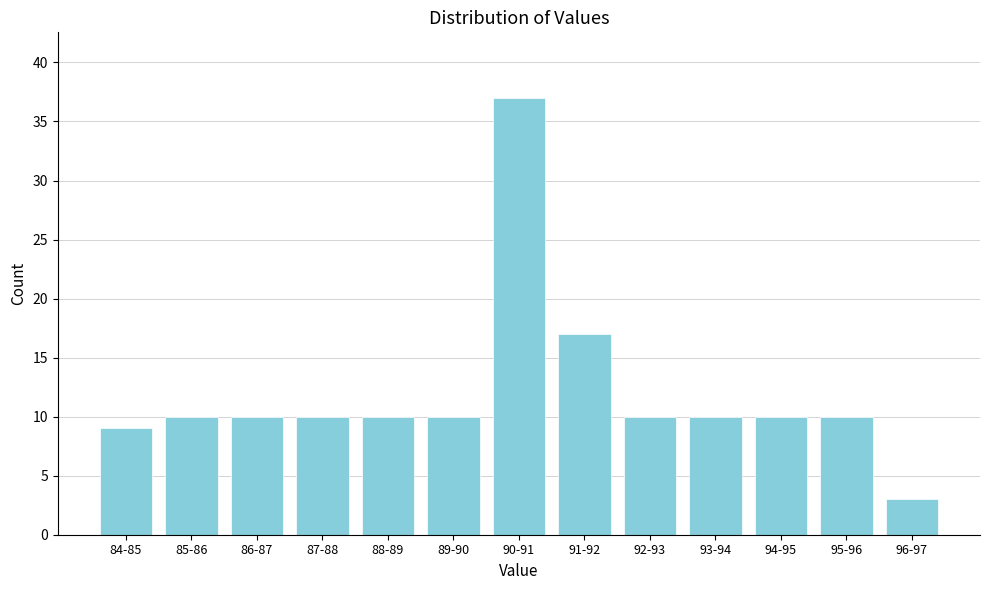

Reading right to left, extract all data points from this chart.

96-97=3	95-96=10	94-95=10	93-94=10	92-93=10	91-92=17	90-91=37	89-90=10	88-89=10	87-88=10	86-87=10	85-86=10	84-85=9